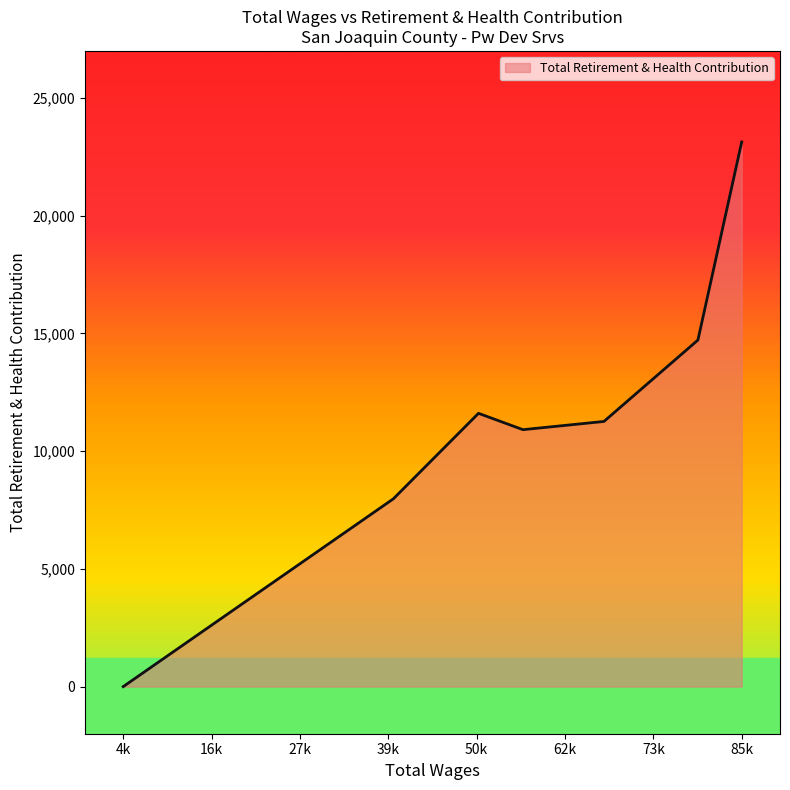

How many interior local valleys (lower than both neighbors) does the data have?

1